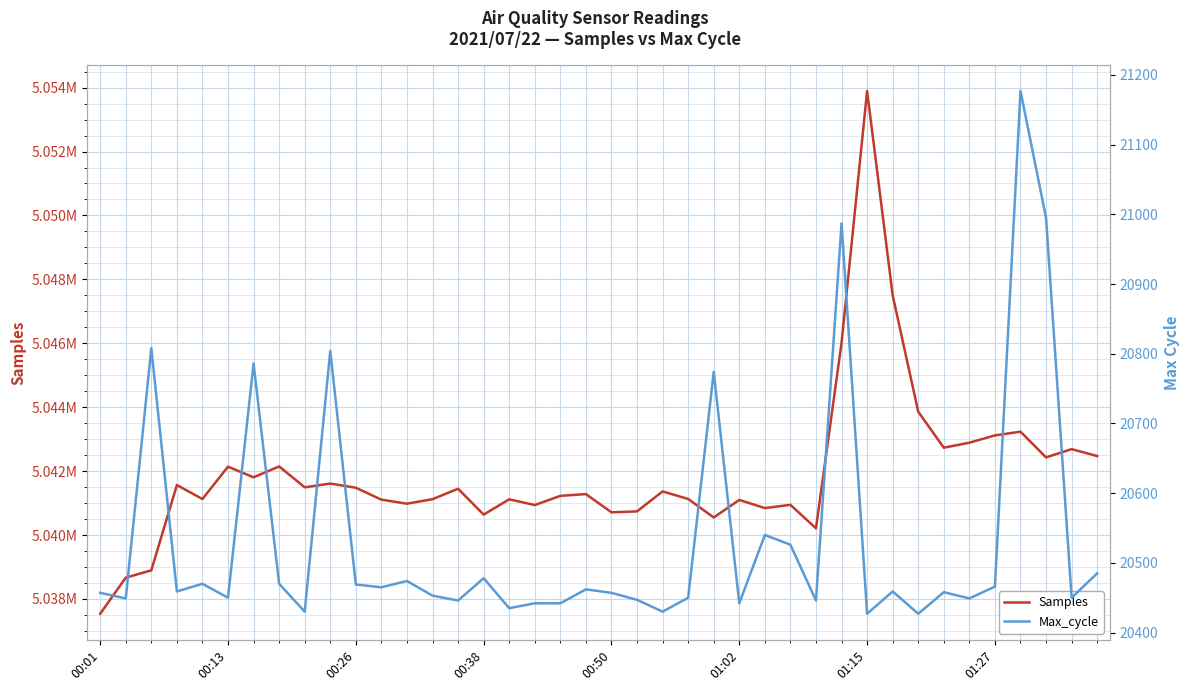

Between 16 and 31, which is larger?

31